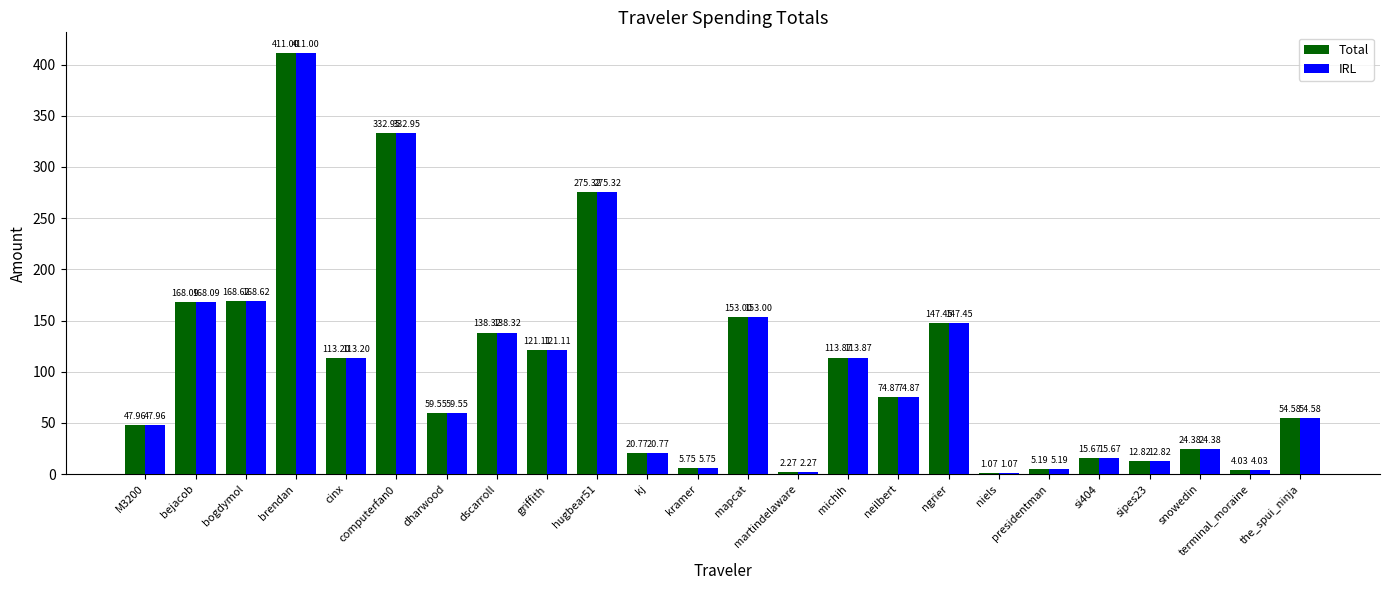

True or false: IRL has a value of 147.4 at ngrier.

True